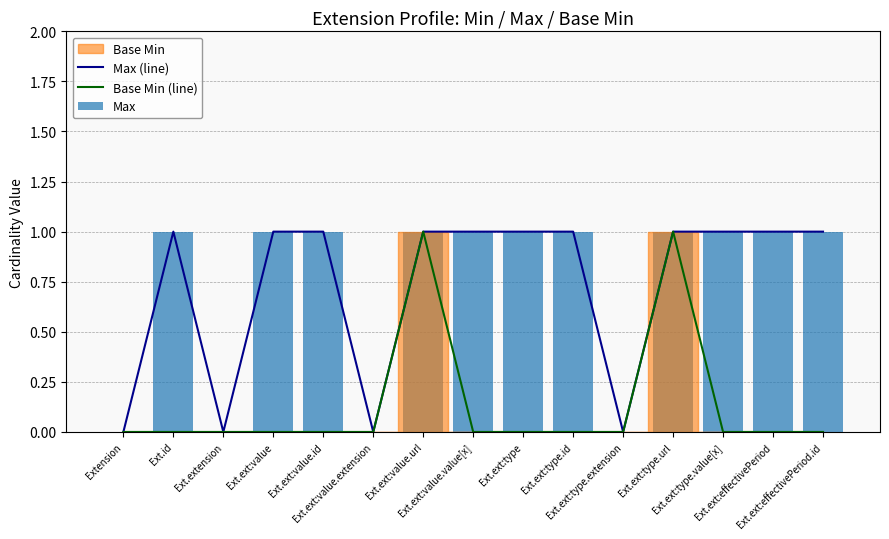

Which series has the largest total across all categories?

Max (line)